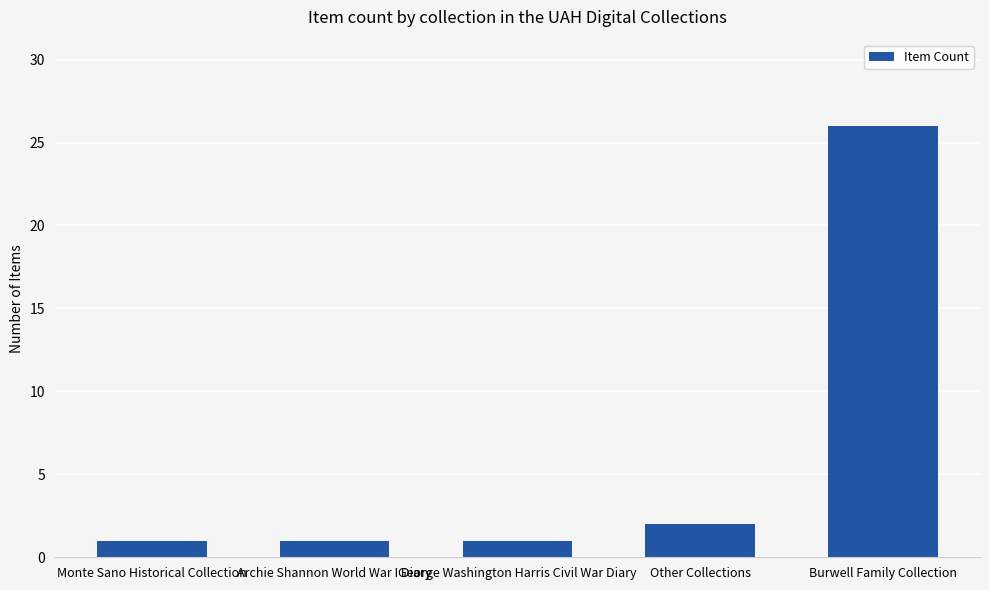

Reading left to right, what are all the values shown in this chart?

1	1	1	2	26